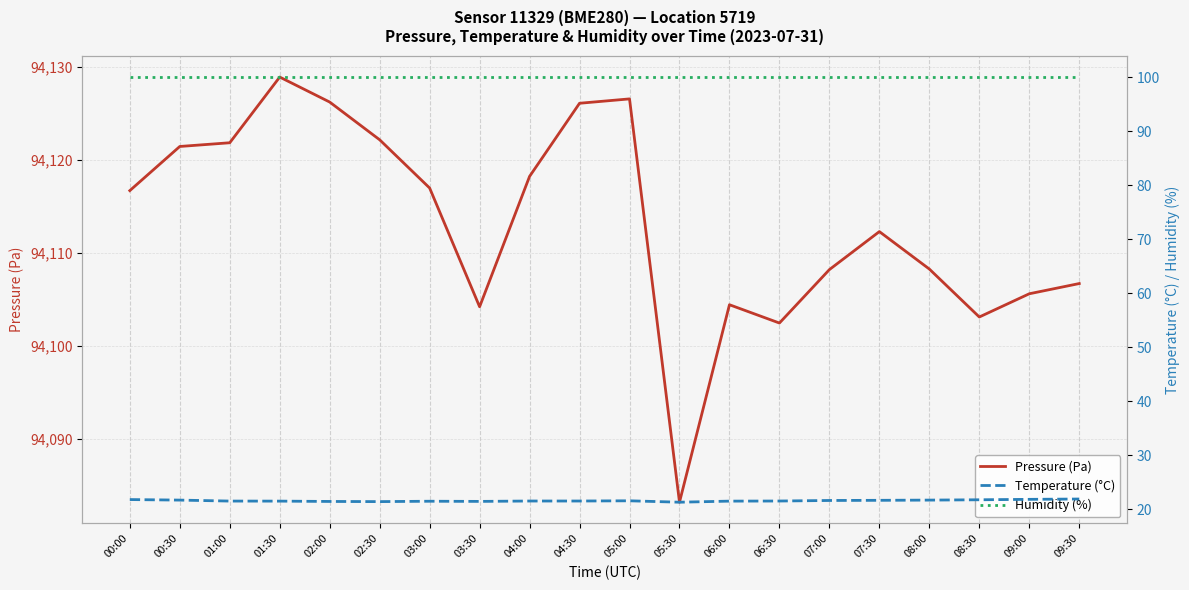

What is the label of the 20th point from the right?

00:00